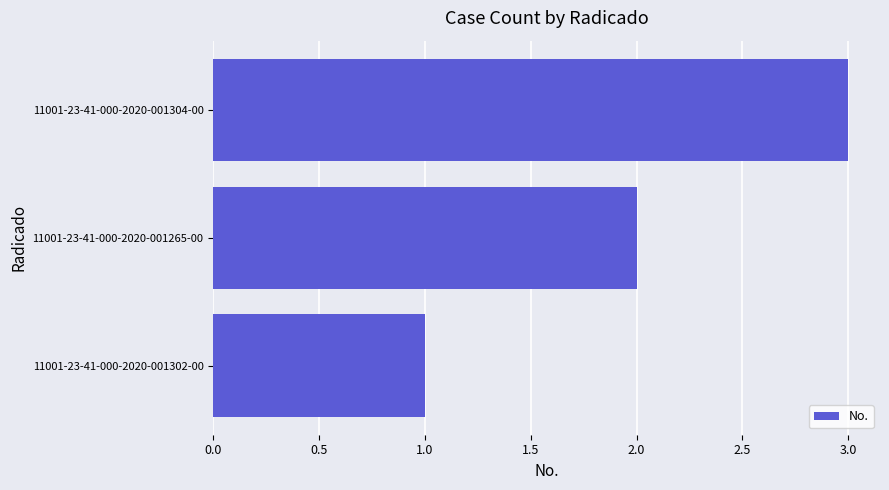

Approximately how many times larger is the value at 11001-23-41-000-2020-001304-00 compared to 11001-23-41-000-2020-001302-00?

3.0